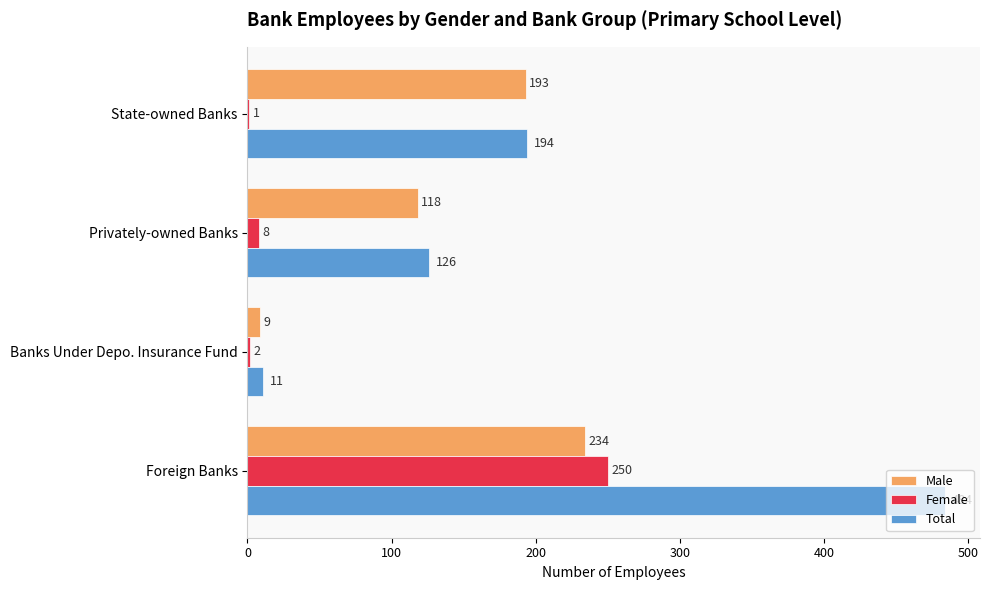

Is the value of Female at Privately-owned Banks greater than the value of Total at Foreign Banks?

No